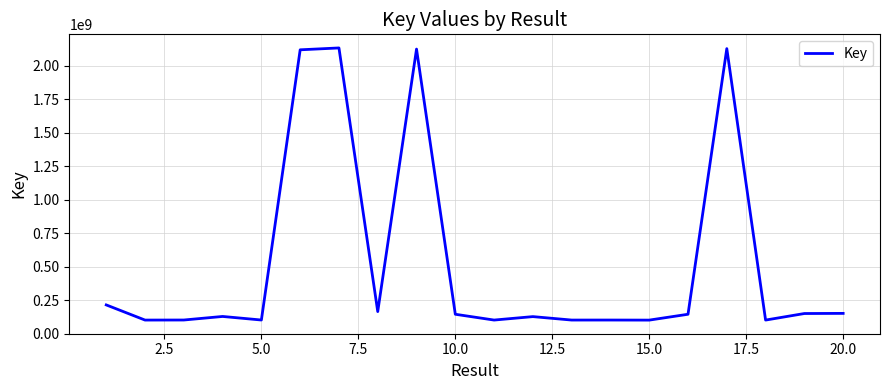

What is the minimum value shown in the chart?

100416427